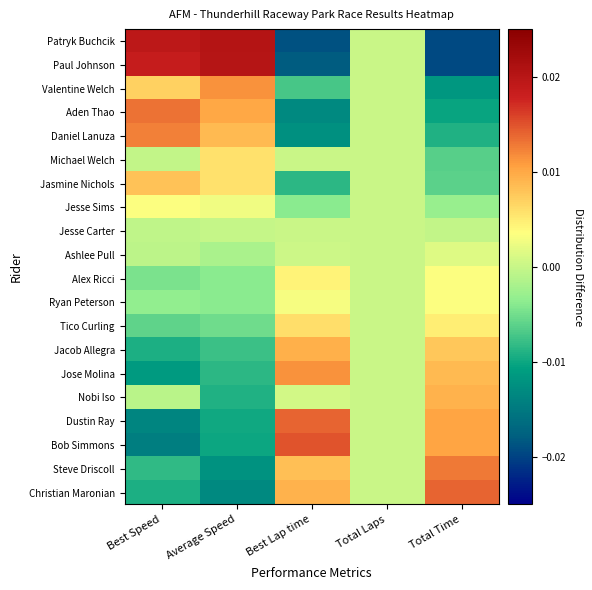

Reading left to right, list all the values displayed in this chart.

Patryk Buchcik: Best Speed=0.0	Average Speed=0.0	Best Lap time=-0.0	Total Laps=0.0	Total Time=-0.0
Paul Johnson: Best Speed=0.0	Average Speed=0.0	Best Lap time=-0.0	Total Laps=0.0	Total Time=-0.0
Valentine Welch: Best Speed=0.0	Average Speed=0.0	Best Lap time=-0.0	Total Laps=0.0	Total Time=-0.0
Aden Thao: Best Speed=0.0	Average Speed=0.0	Best Lap time=-0.0	Total Laps=0.0	Total Time=-0.0
Daniel Lanuza: Best Speed=0.0	Average Speed=0.0	Best Lap time=-0.0	Total Laps=0.0	Total Time=-0.0
Michael Welch: Best Speed=-0.0	Average Speed=0.0	Best Lap time=0.0	Total Laps=0.0	Total Time=-0.0
Jasmine Nichols: Best Speed=0.0	Average Speed=0.0	Best Lap time=-0.0	Total Laps=0.0	Total Time=-0.0
Jesse Sims: Best Speed=0.0	Average Speed=0.0	Best Lap time=-0.0	Total Laps=0.0	Total Time=-0.0
Jesse Carter: Best Speed=-0.0	Average Speed=-0.0	Best Lap time=0.0	Total Laps=0.0	Total Time=-0.0
Ashlee Pull: Best Speed=-0.0	Average Speed=-0.0	Best Lap time=0.0	Total Laps=0.0	Total Time=0.0
Alex Ricci: Best Speed=-0.0	Average Speed=-0.0	Best Lap time=0.0	Total Laps=0.0	Total Time=0.0
Ryan Peterson: Best Speed=-0.0	Average Speed=-0.0	Best Lap time=0.0	Total Laps=0.0	Total Time=0.0
Tico Curling: Best Speed=-0.0	Average Speed=-0.0	Best Lap time=0.0	Total Laps=0.0	Total Time=0.0
Jacob Allegra: Best Speed=-0.0	Average Speed=-0.0	Best Lap time=0.0	Total Laps=0.0	Total Time=0.0
Jose Molina: Best Speed=-0.0	Average Speed=-0.0	Best Lap time=0.0	Total Laps=0.0	Total Time=0.0
Nobi Iso: Best Speed=-0.0	Average Speed=-0.0	Best Lap time=0.0	Total Laps=0.0	Total Time=0.0
Dustin Ray: Best Speed=-0.0	Average Speed=-0.0	Best Lap time=0.0	Total Laps=0.0	Total Time=0.0
Bob Simmons: Best Speed=-0.0	Average Speed=-0.0	Best Lap time=0.0	Total Laps=0.0	Total Time=0.0
Steve Driscoll: Best Speed=-0.0	Average Speed=-0.0	Best Lap time=0.0	Total Laps=0.0	Total Time=0.0
Christian Maronian: Best Speed=-0.0	Average Speed=-0.0	Best Lap time=0.0	Total Laps=0.0	Total Time=0.0